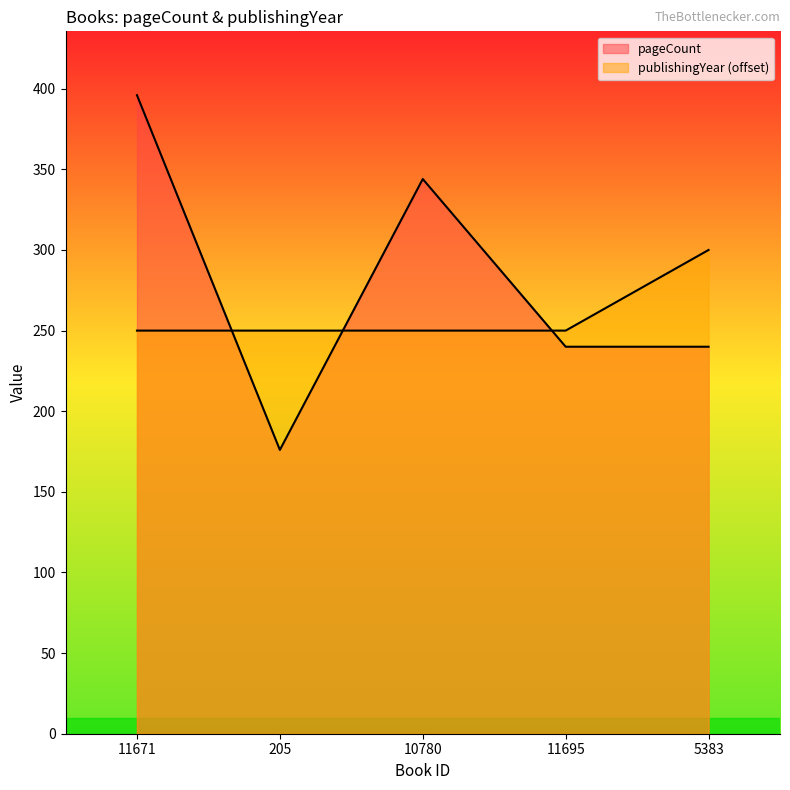

Reading left to right, extract all data points from this chart.

pageCount: 396	176	344	240	240
publishingYear: 250	250	250	250	300